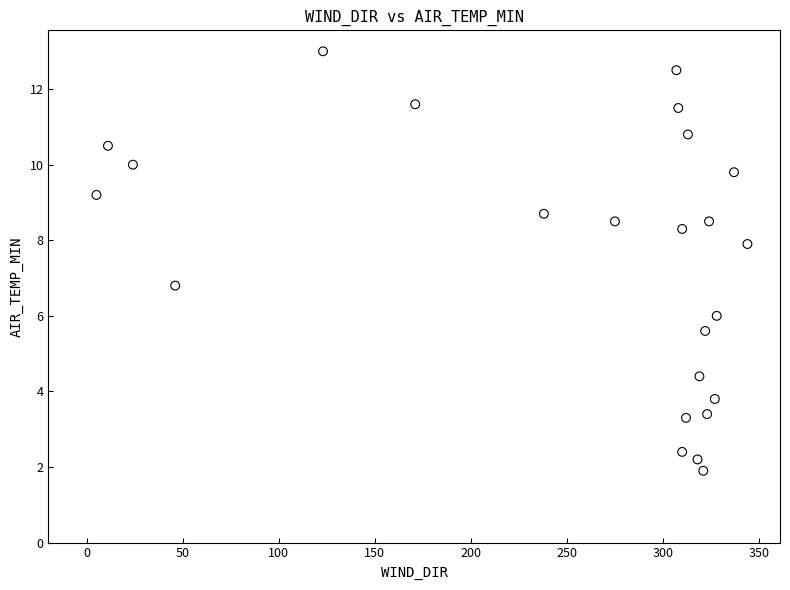

What is the range of Y values (max minus min)?

11.1